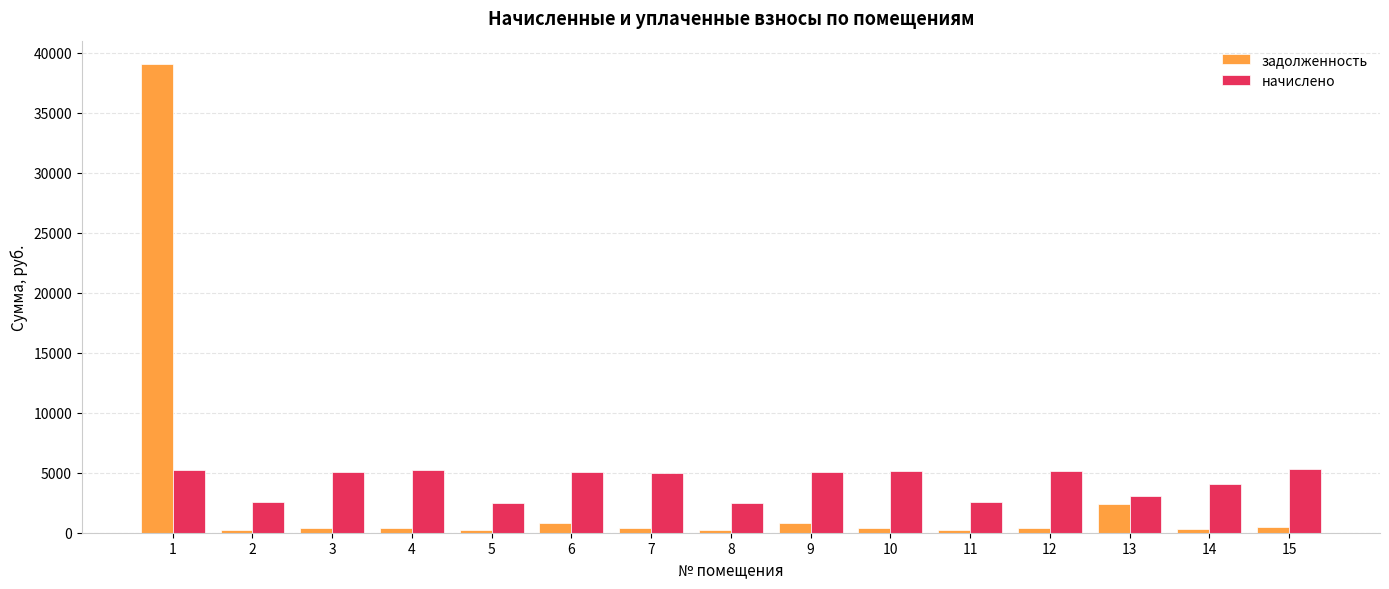

Which series has the largest range (max minus min)?

задолженность